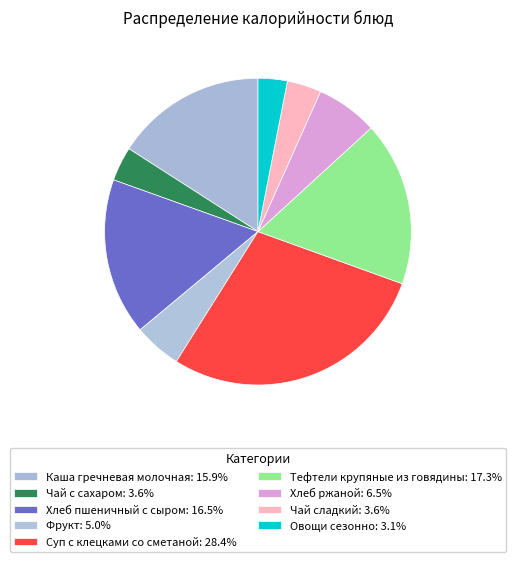

How many segments does this pie chart have?

9